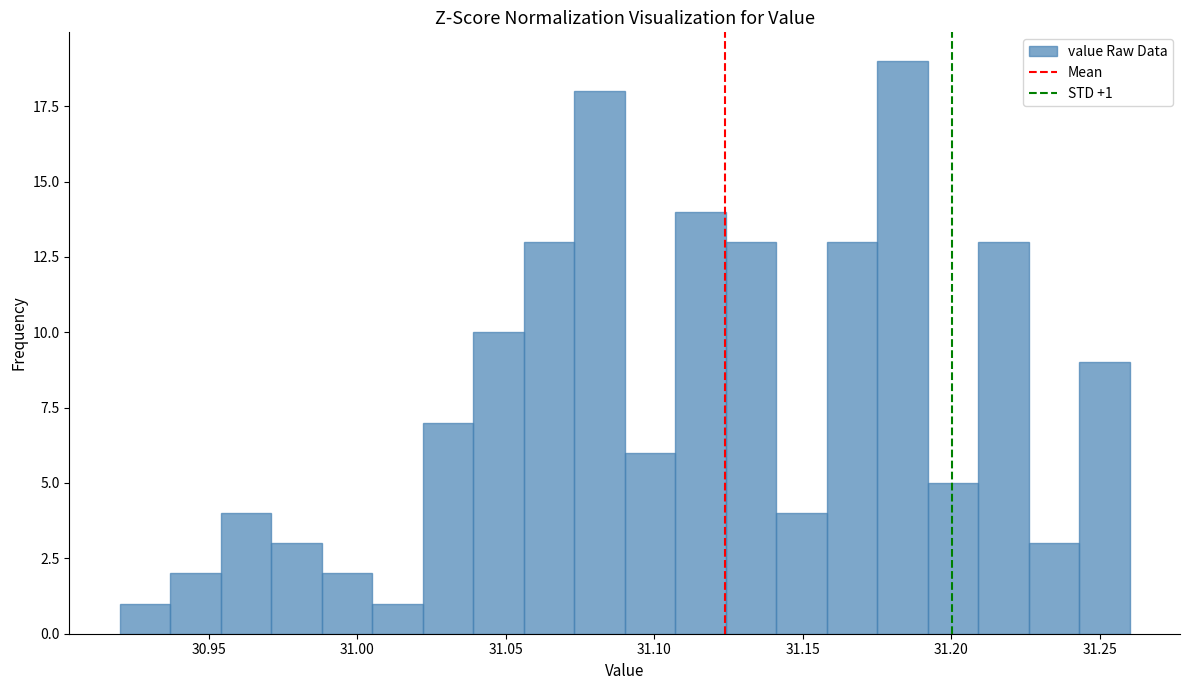

Around what value on the x-axis is the tallest bar? Give the approximate position of its centre, as read against the axis.

31.185